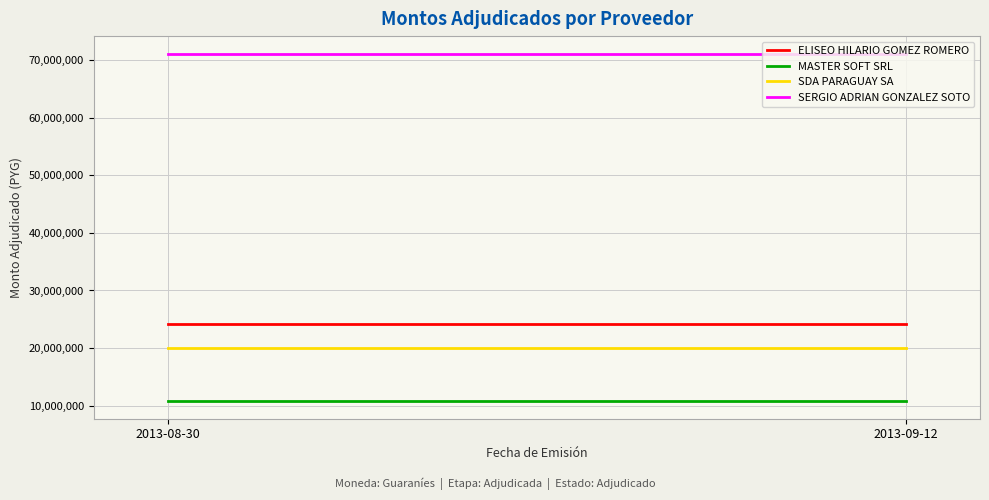

Count the number of data series in this chart.

4